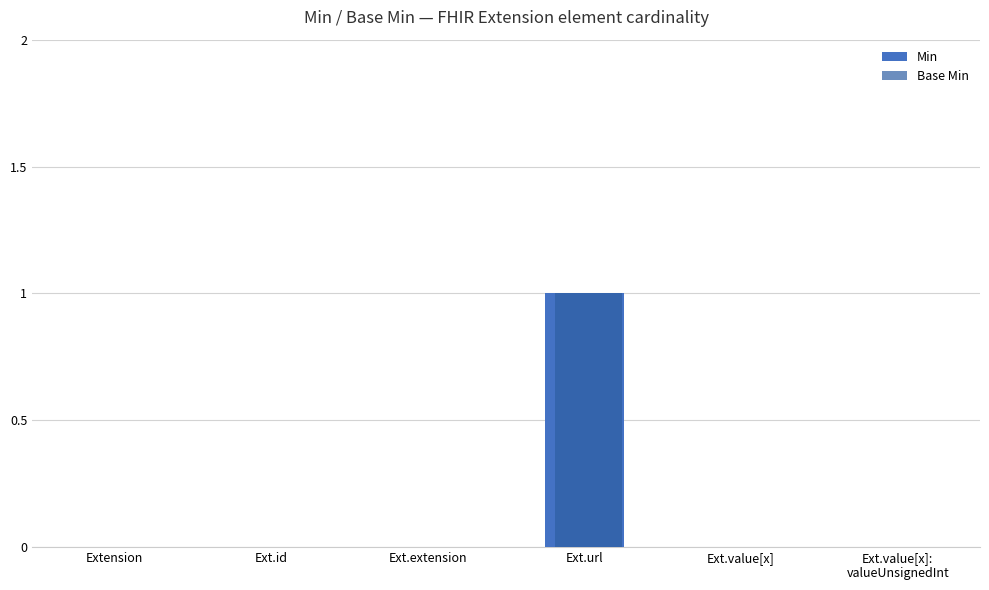

Which category has the highest value across all series?

Ext.url